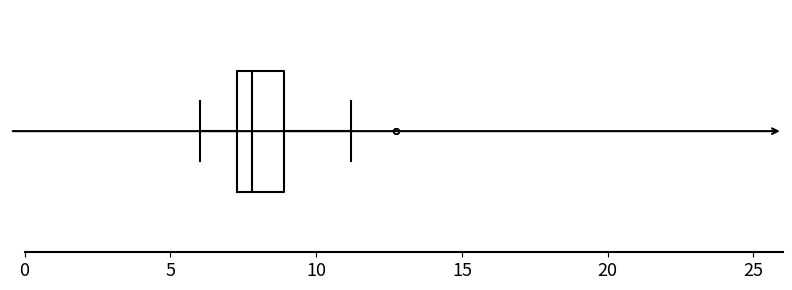

Transcribe this box plot: give where the median line is, the range the box spans, and where the two whiskers end, as read against the x-axis. The values are not printed on the chart, so give them approximately, as read against the axis.

median 8.0, box 7.5 to 9.0, whiskers 6.0 to 11.0